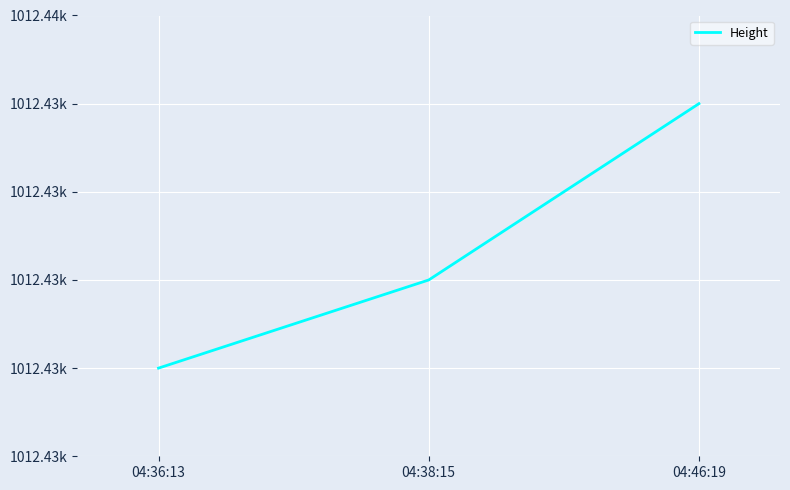

Does the chart have visible grid lines?

Yes